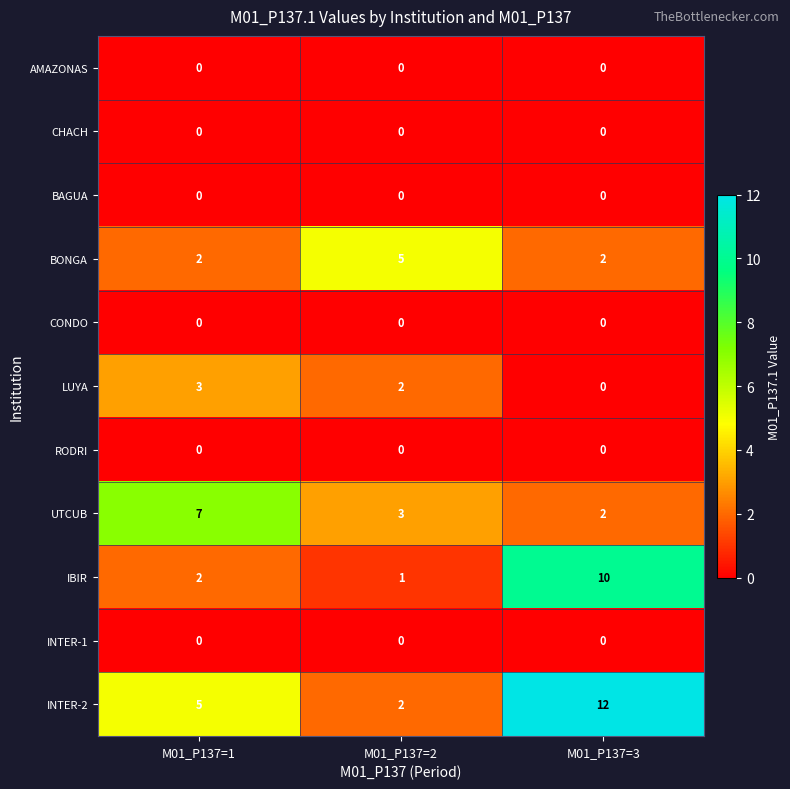

Count the BONGA values in the range 2 to 5.

3